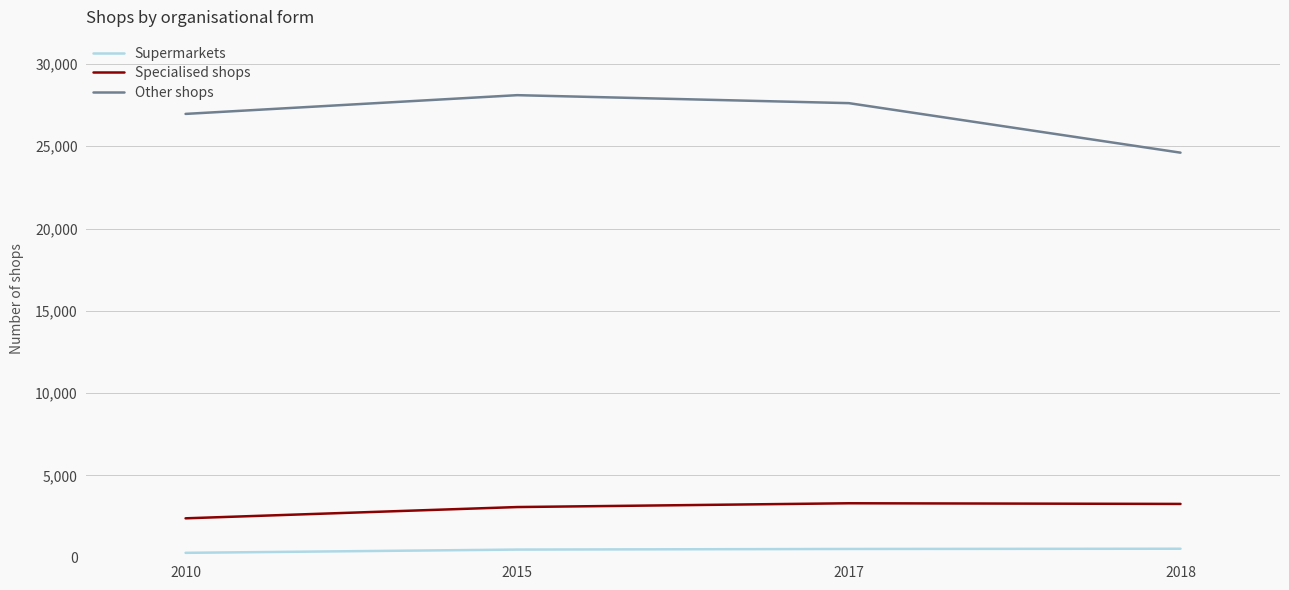

Is the value of Specialised shops at 2018 greater than the value of Other shops at 2015?

No